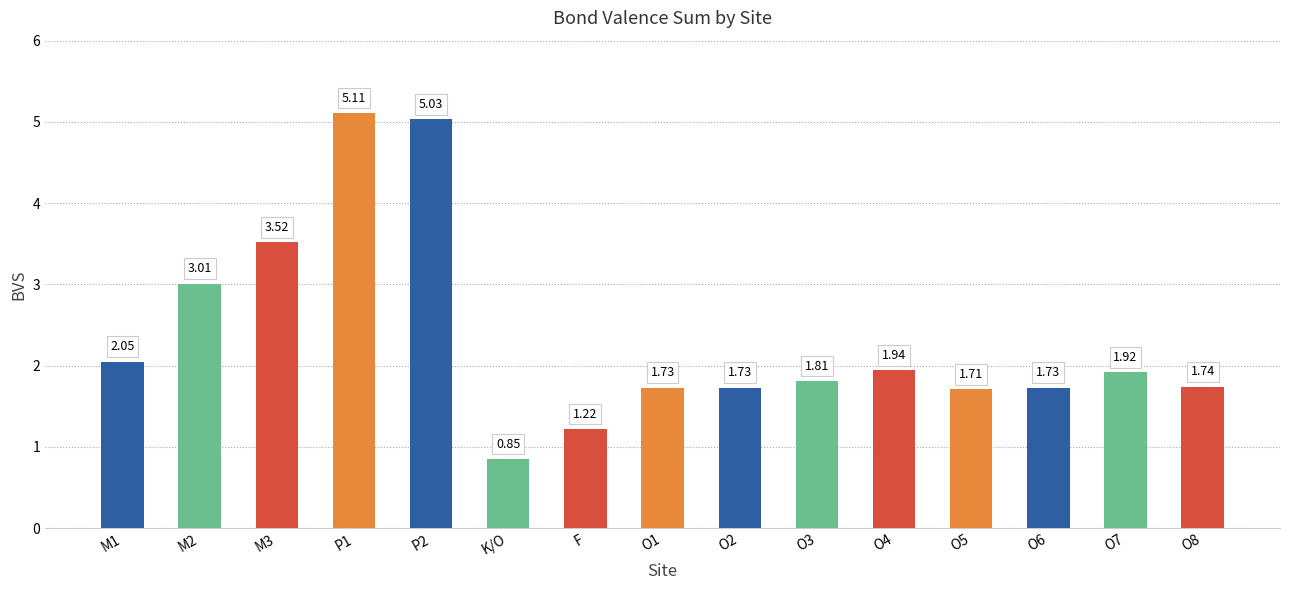

What is the average value?

2.3